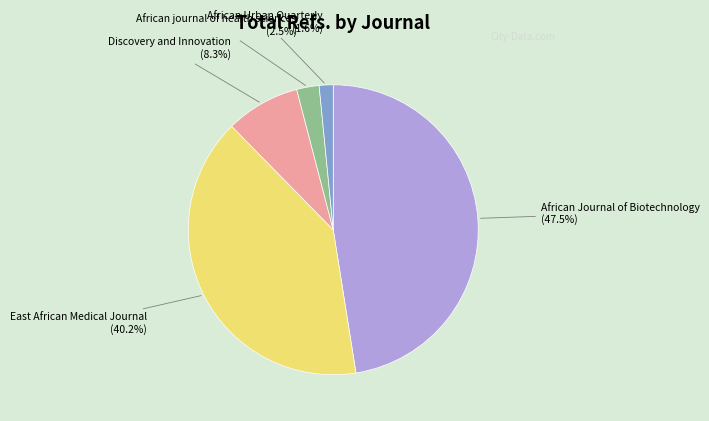

To the nearest percent, what portion does African Urban Quarterly represent?

2%